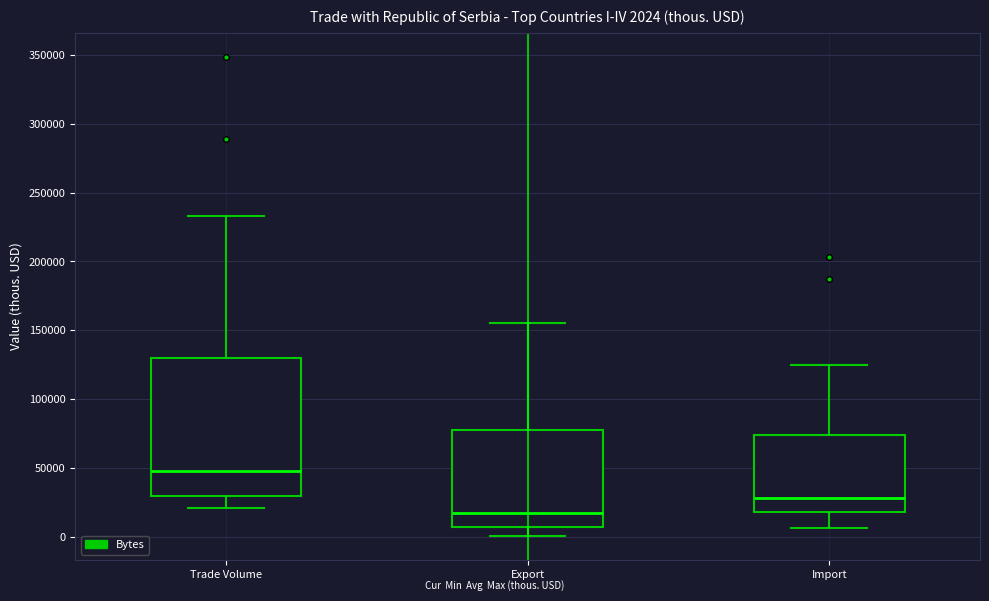

Which box is the tallest, from its lower edge to its upper edge?

Trade Volume